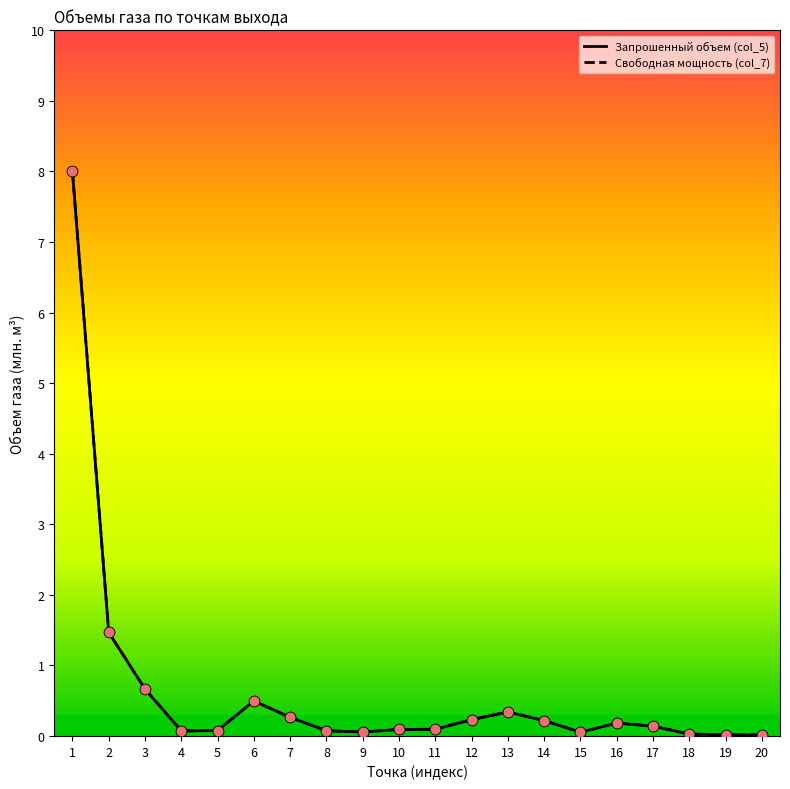

Does the chart have visible grid lines?

No